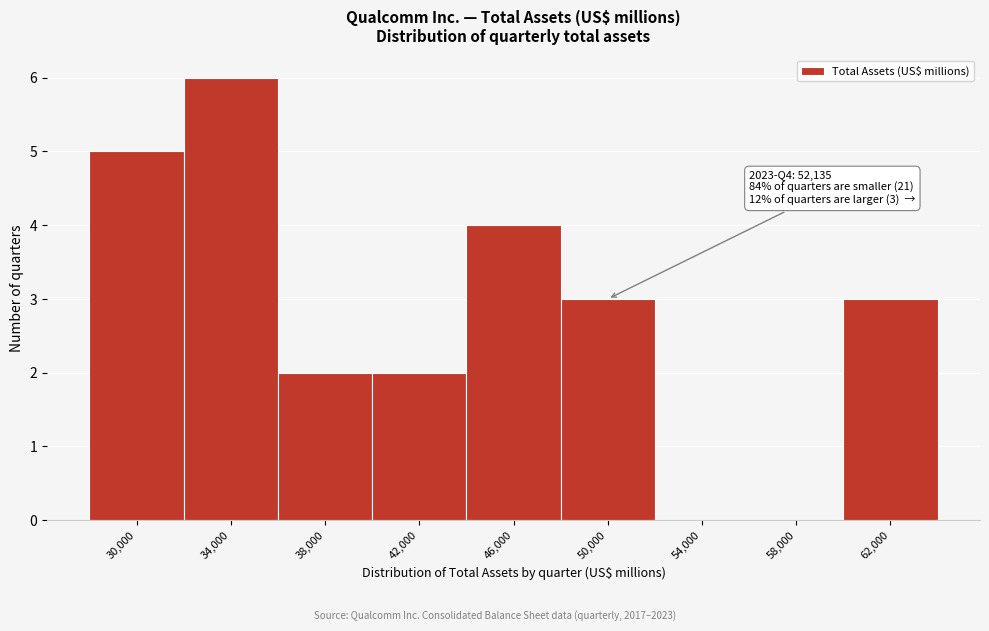

Reading left to right, list all the values displayed in this chart.

30,000=5	34,000=6	38,000=2	42,000=2	46,000=4	50,000=3	54,000=0	58,000=0	62,000=3